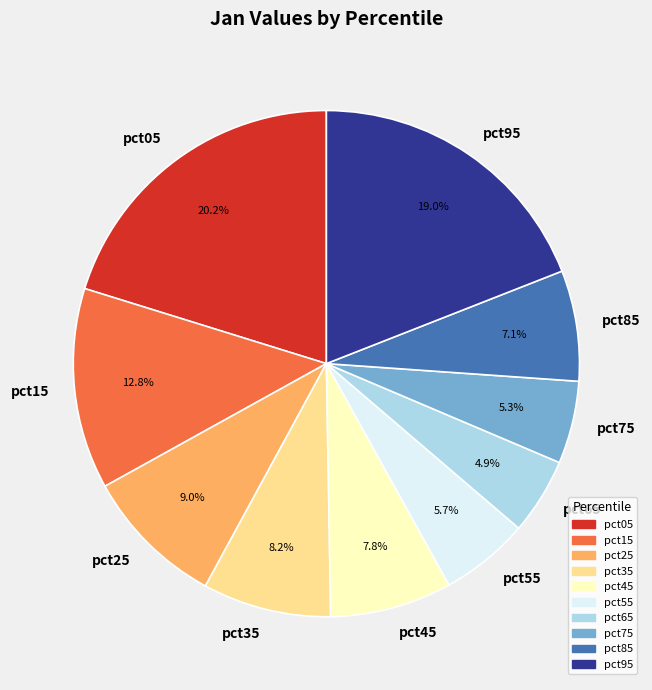

Combined, what portion of the pie is pct35 and pct55?

13.9%